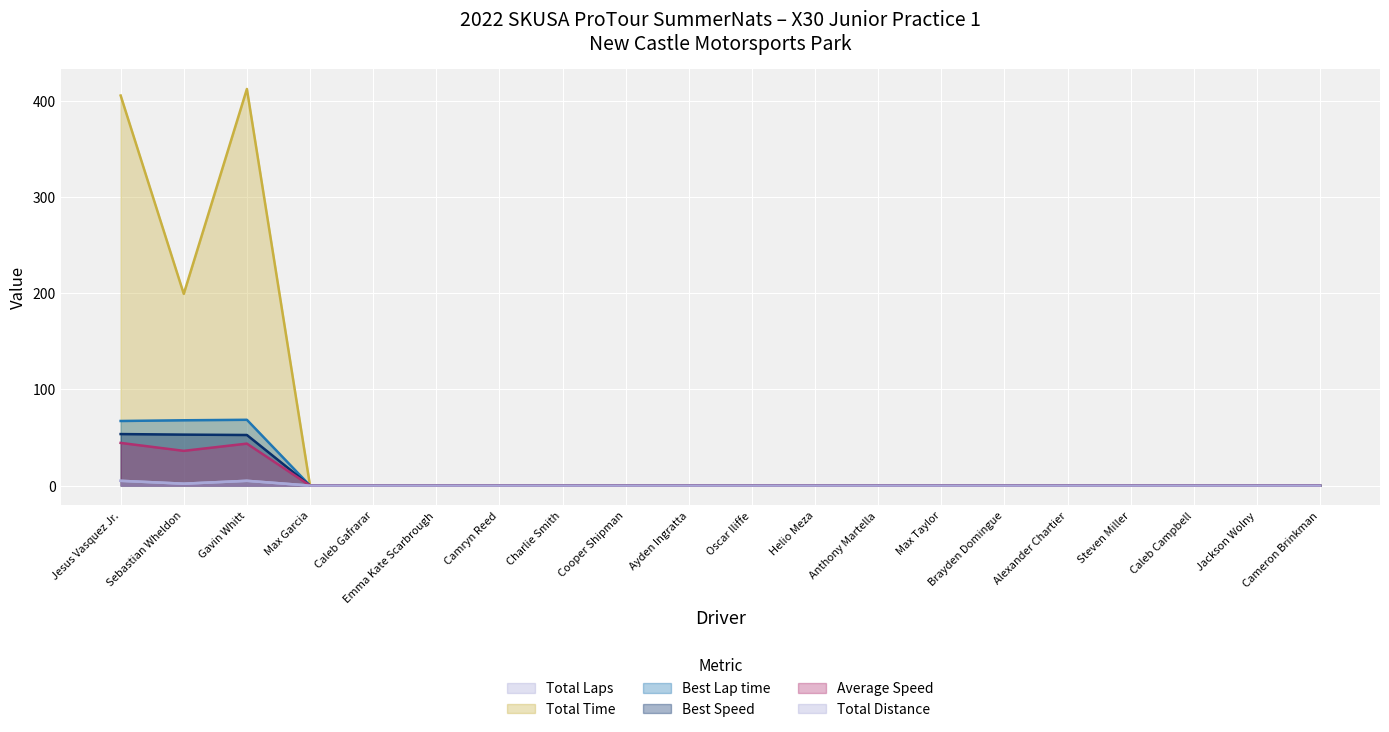

True or false: Total Distance and Best Speed intersect in this chart.

False